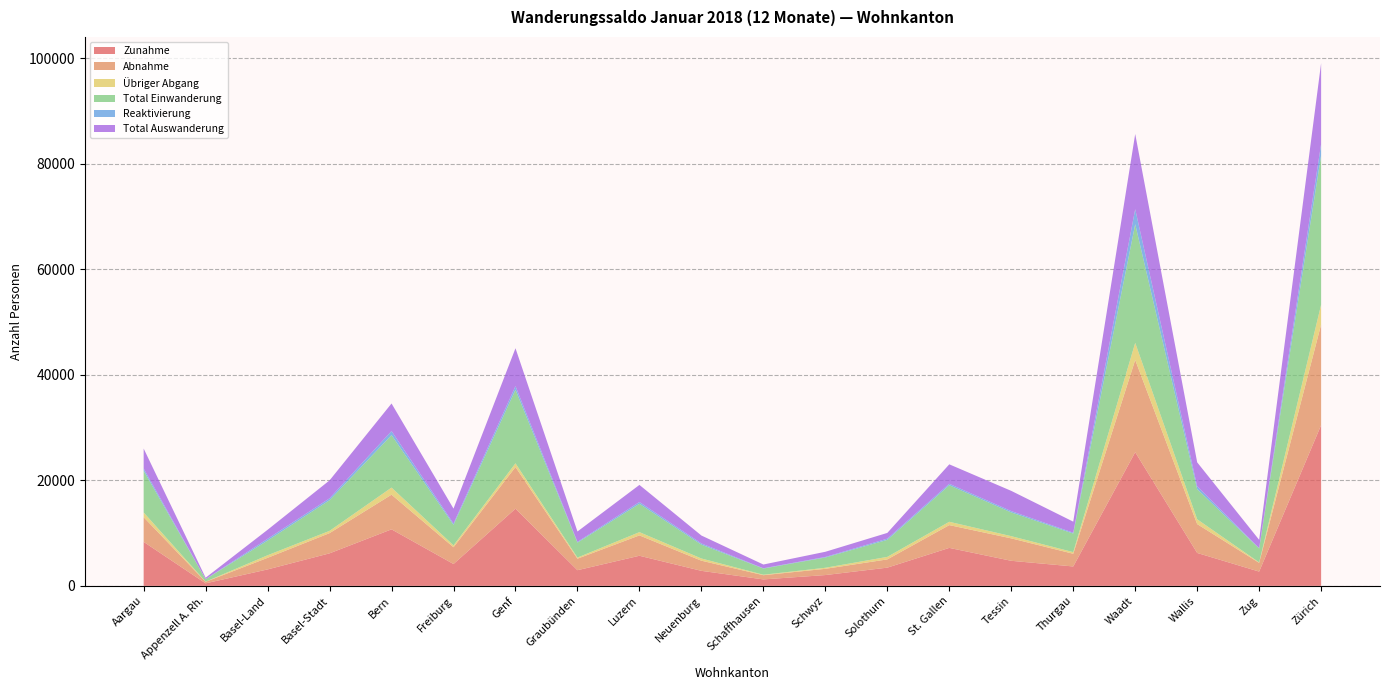

Reading right to left, extract all data points from this chart.

Zunahme: Zürich=30461	Zug=2707	Wallis=6239	Waadt=25330	Thurgau=3678	Tessin=4750	St. Gallen=7197	Solothurn=3454	Schwyz=2049	Schaffhausen=1224	Neuenburg=2848	Luzern=5707	Graubünden=2970	Genf=14625	Freiburg=4141	Bern=10710	Basel-Stadt=6164	Basel-Land=3118	Appenzell A. Rh.=482	Aargau=8335
Abnahme: Zürich=19063	Zug=1655	Wallis=5465	Waadt=17477	Thurgau=2406	Tessin=4250	St. Gallen=4317	Solothurn=1563	Schwyz=1181	Schaffhausen=799	Neuenburg=1922	Luzern=3857	Graubünden=2181	Genf=7886	Freiburg=3179	Bern=6568	Basel-Stadt=3830	Basel-Land=2195	Appenzell A. Rh.=289	Aargau=4675
Übriger Abgang: Zürich=3754	Zug=88	Wallis=917	Waadt=3235	Thurgau=310	Tessin=418	St. Gallen=629	Solothurn=476	Schwyz=200	Schaffhausen=89	Neuenburg=420	Luzern=618	Graubünden=213	Genf=715	Freiburg=351	Bern=1344	Basel-Stadt=431	Basel-Land=487	Appenzell A. Rh.=28	Aargau=898
Total Einwanderung: Zürich=28313	Zug=2636	Wallis=5700	Waadt=22481	Thurgau=3517	Tessin=4496	St. Gallen=6921	Solothurn=3227	Schwyz=1942	Schaffhausen=1168	Neuenburg=2619	Luzern=5370	Graubünden=2830	Genf=13935	Freiburg=3890	Bern=9945	Basel-Stadt=5812	Basel-Land=2786	Appenzell A. Rh.=463	Aargau=7910
Reaktivierung: Zürich=2148	Zug=71	Wallis=539	Waadt=2849	Thurgau=161	Tessin=254	St. Gallen=276	Solothurn=227	Schwyz=107	Schaffhausen=56	Neuenburg=229	Luzern=337	Graubünden=140	Genf=690	Freiburg=251	Bern=765	Basel-Stadt=352	Basel-Land=332	Appenzell A. Rh.=19	Aargau=425
Total Auswanderung: Zürich=15309	Zug=1567	Wallis=4548	Waadt=14242	Thurgau=2096	Tessin=3832	St. Gallen=3688	Solothurn=1087	Schwyz=981	Schaffhausen=710	Neuenburg=1502	Luzern=3239	Graubünden=1968	Genf=7171	Freiburg=2828	Bern=5224	Basel-Stadt=3399	Basel-Land=1708	Appenzell A. Rh.=261	Aargau=3777